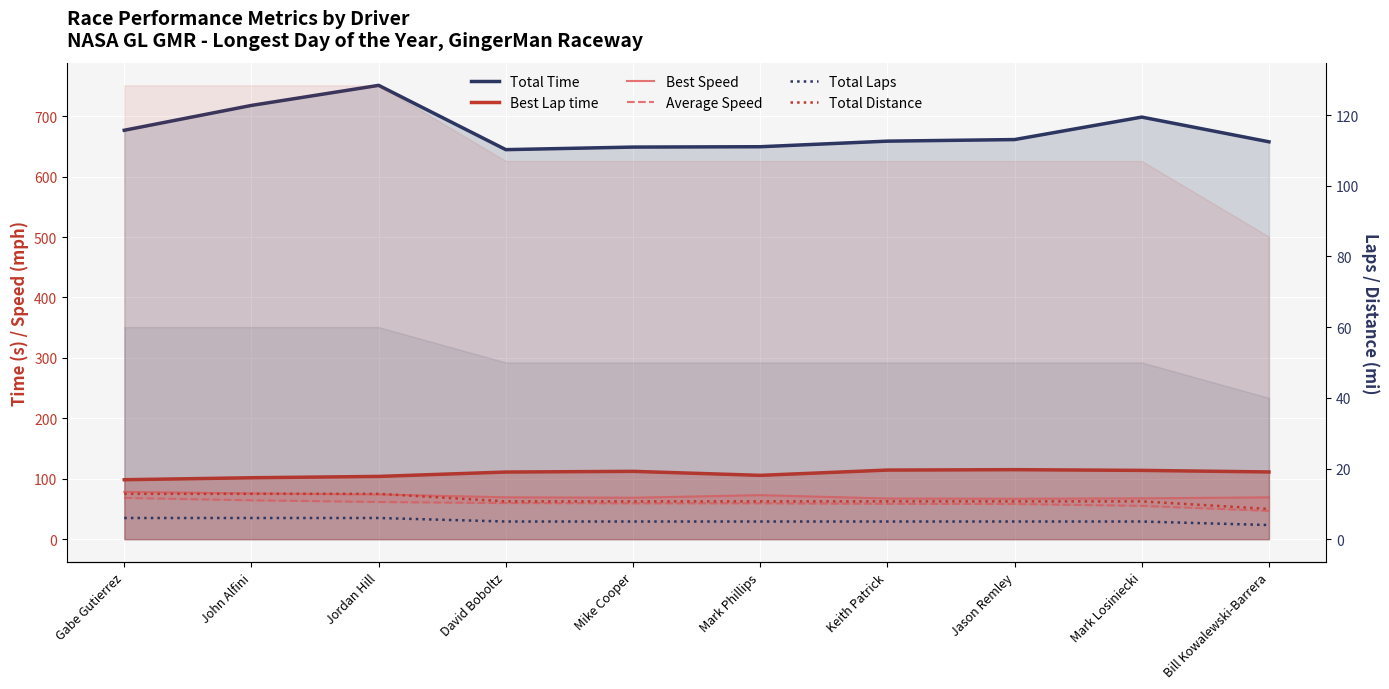

At which label does Best Speed reach its peak?

Gabe Gutierrez